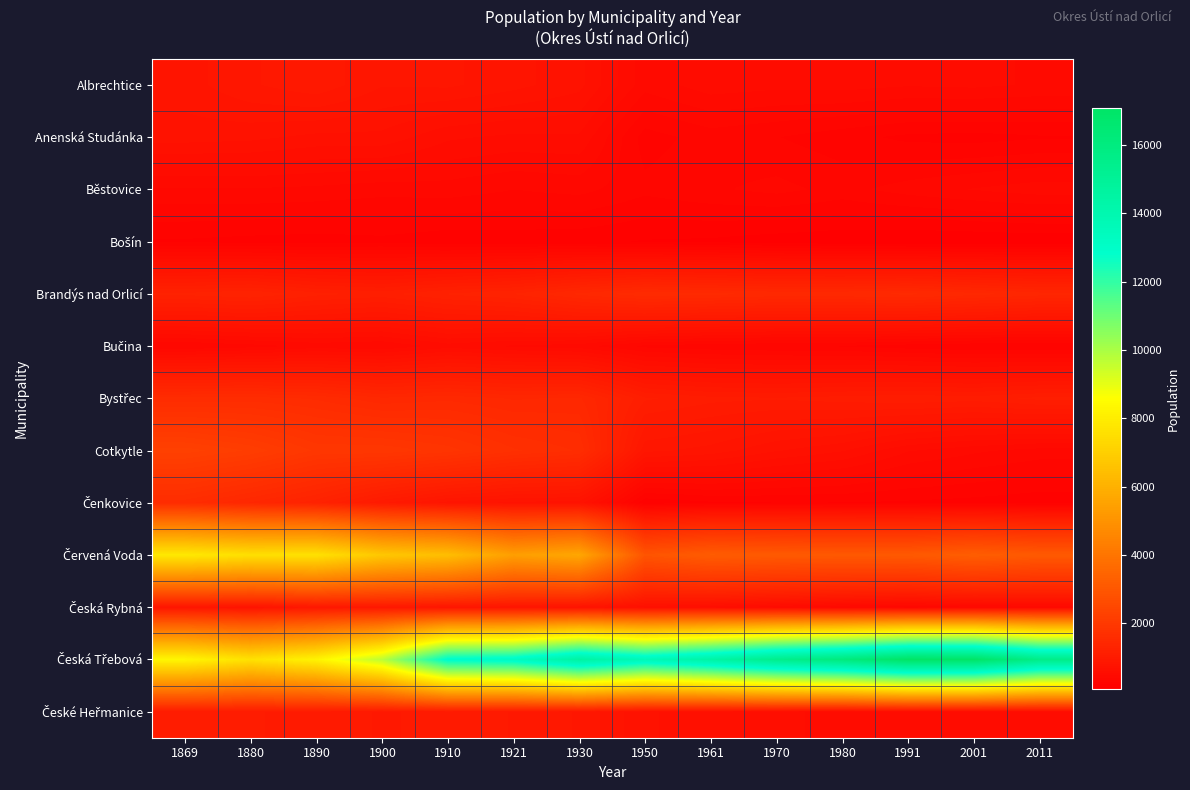

Which series changed the most between 1869 and 1930?

Česká Třebová